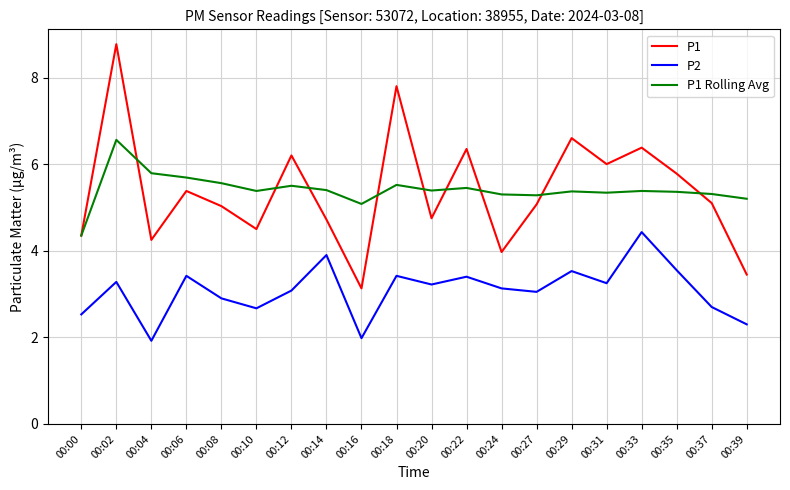

True or false: P2 and P1 Rolling Avg cross at least once.

False